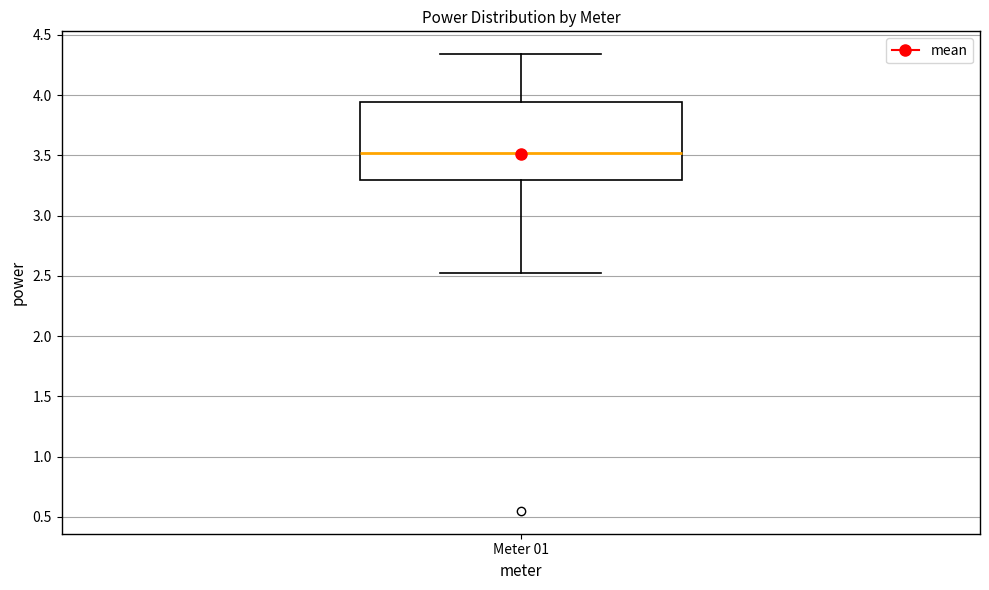

Read this box plot against the y-axis: the position of the median line, the range covered by the box, and the ends of both whiskers. The values are not printed on the chart, so give them approximately, as read against the axis.

median 3.50, box 3.30 to 3.95, whiskers 2.50 to 4.35